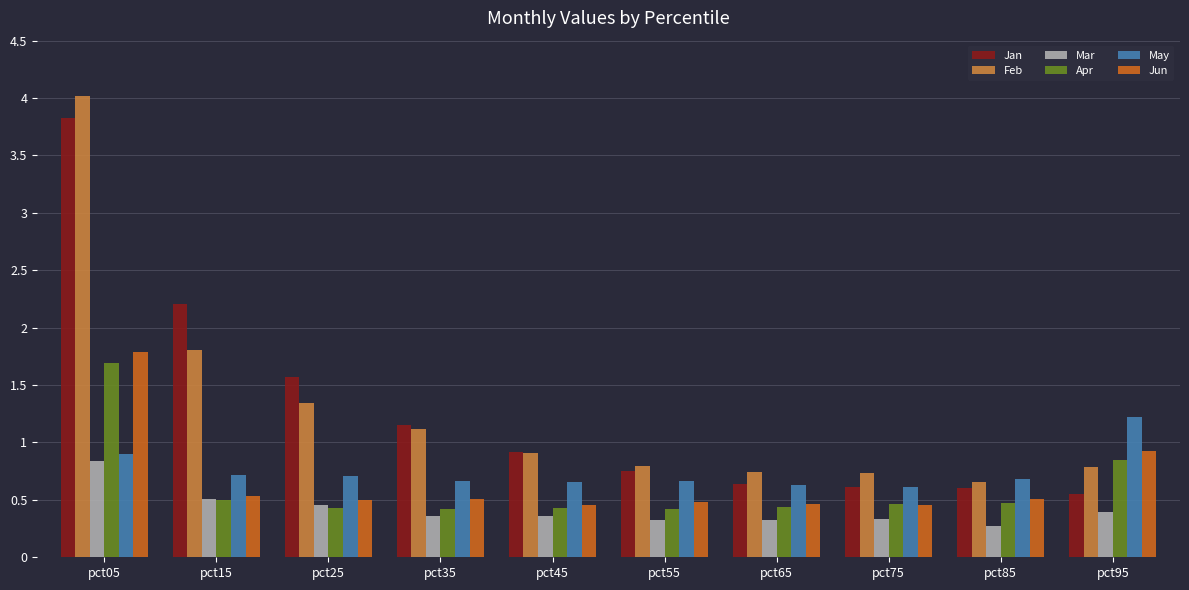

Is the value of Apr at pct65 greater than the value of Jan at pct25?

No